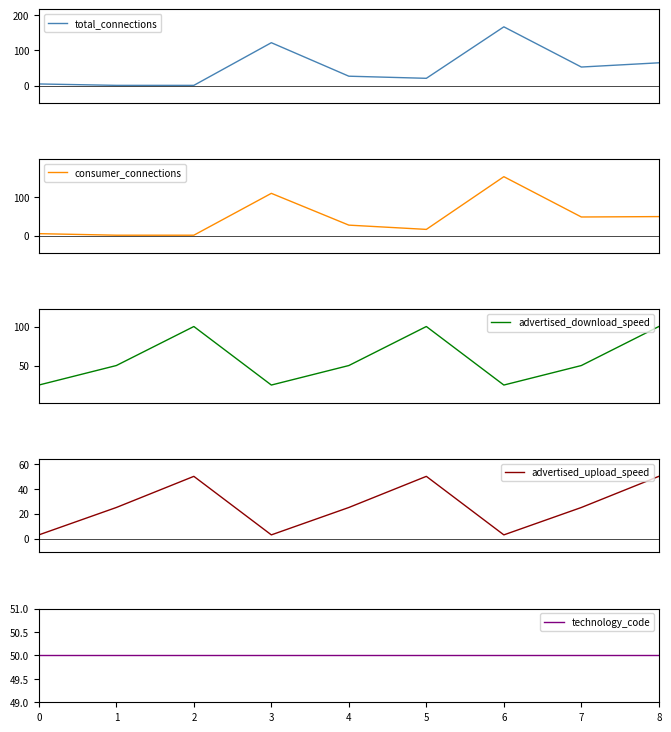

What is the value of the total_connections point at the 2nd from the left?

1